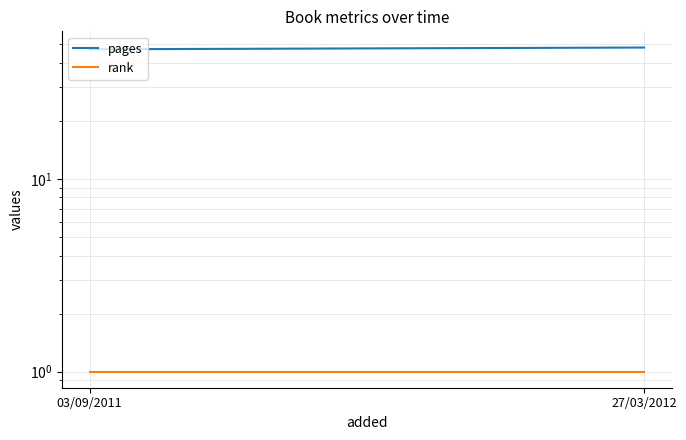

Which has a higher value, 27/03/2012 or 03/09/2011?

27/03/2012